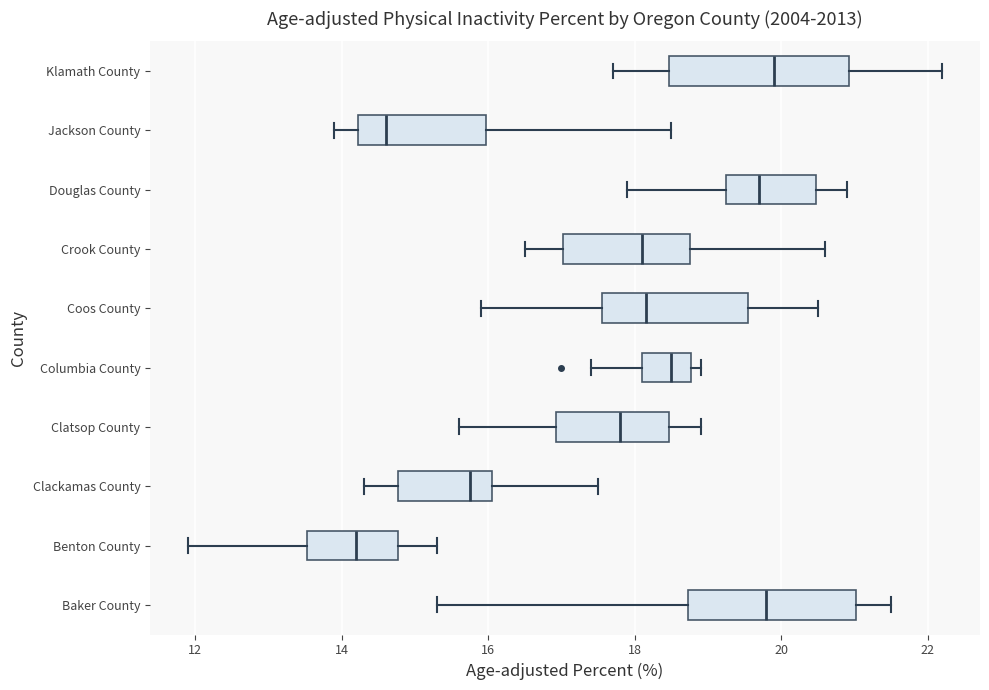

Reading bottom to top, read every box against the x-axis: the position of its median line, the range the box covers, and the ends of its whiskers. The values are not printed on the chart, so give them approximately, as read against the axis.

Baker County: median 19.8, box 18.8 to 21.0, whiskers 15.4 to 21.6
Benton County: median 14.2, box 13.6 to 14.8, whiskers 12.0 to 15.4
Clackamas County: median 15.8, box 14.8 to 16.0, whiskers 14.4 to 17.6
Clatsop County: median 17.8, box 17.0 to 18.4, whiskers 15.6 to 19.0
Columbia County: median 18.6, box 18.2 to 18.8, whiskers 17.4 to 19.0
Coos County: median 18.2, box 17.6 to 19.6, whiskers 16.0 to 20.6
Crook County: median 18.2, box 17.0 to 18.8, whiskers 16.6 to 20.6
Douglas County: median 19.8, box 19.2 to 20.4, whiskers 18.0 to 21.0
Jackson County: median 14.6, box 14.2 to 16.0, whiskers 14.0 to 18.6
Klamath County: median 20.0, box 18.4 to 21.0, whiskers 17.8 to 22.2